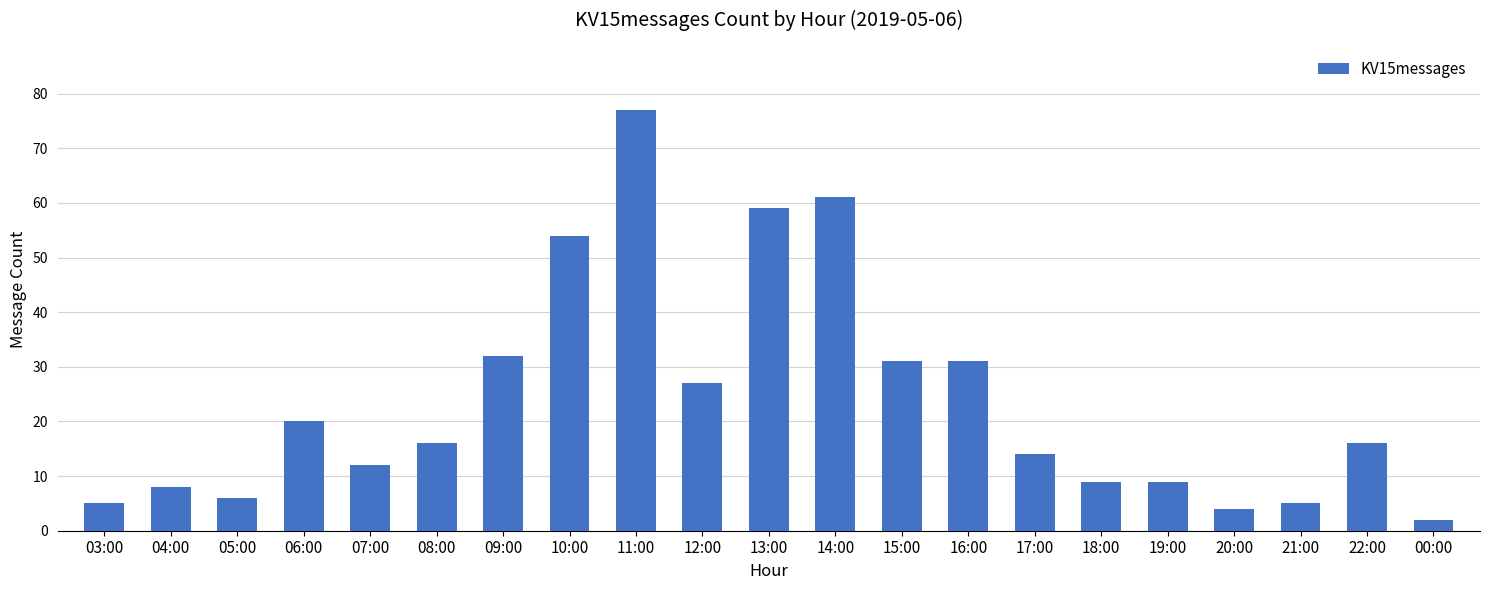

Reading left to right, what are all the values shown in this chart?

5	8	6	20	12	16	32	54	77	27	59	61	31	31	14	9	9	4	5	16	2